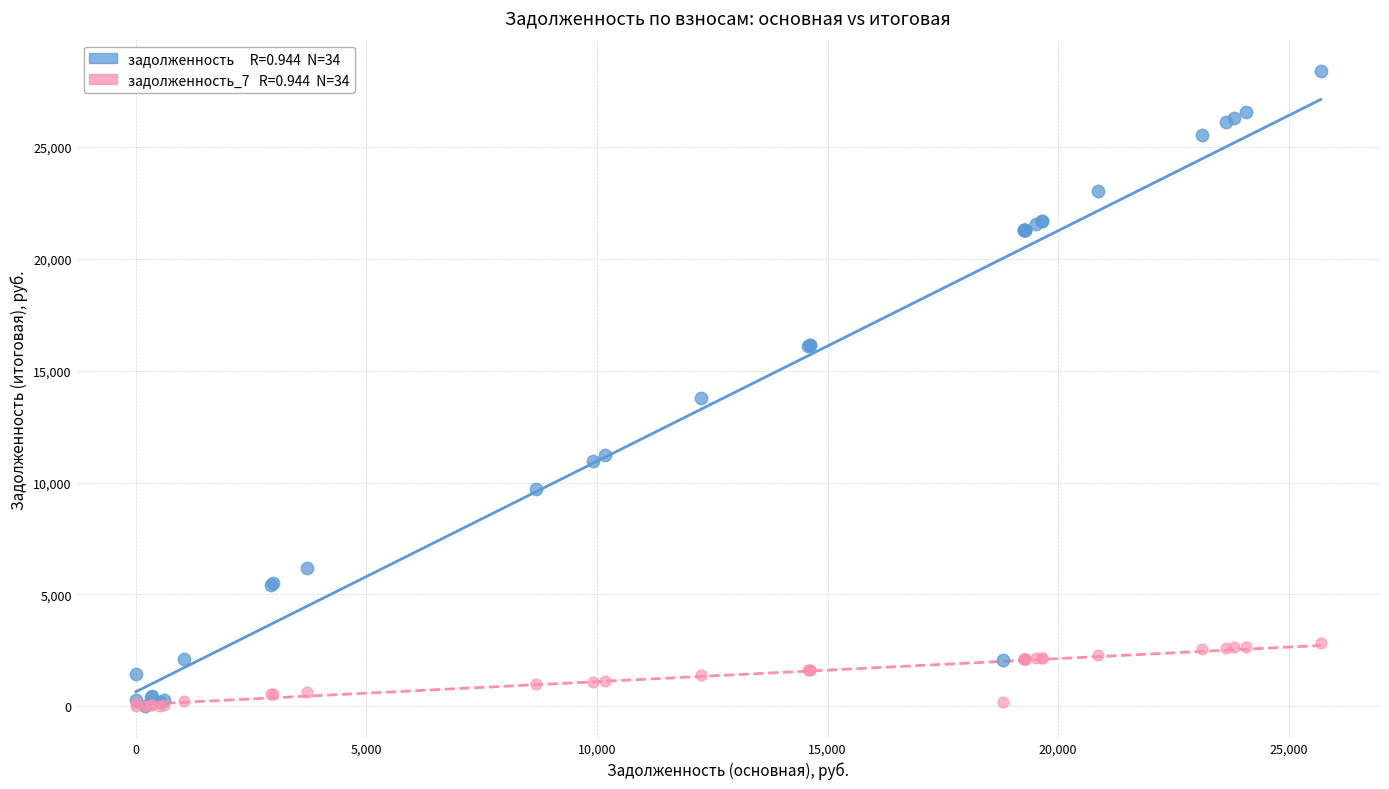

Across all series, what Y value is closest to 14192?

13784.4